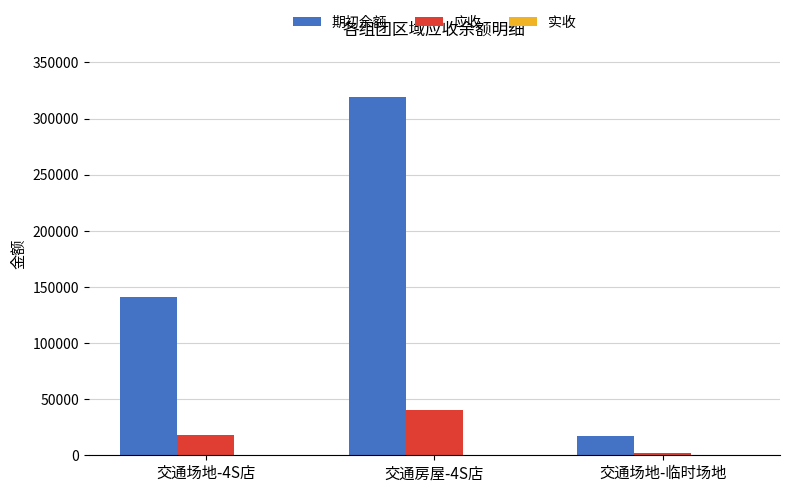

How many categories are shown in the chart?

3